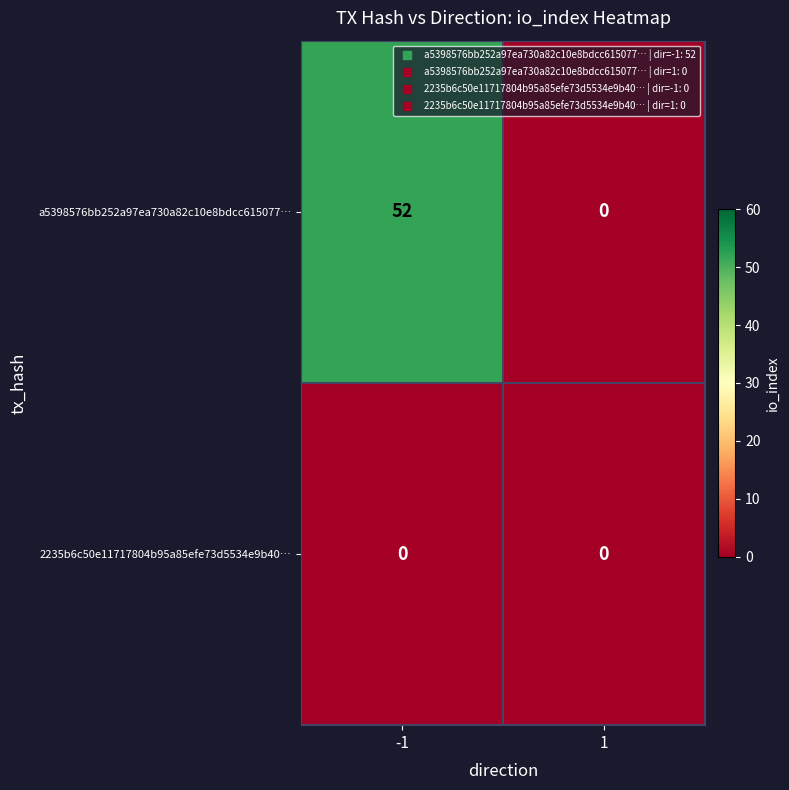

True or false: a5398576bb252a97ea730a82c10e8bdcc615077… has a value of 89 at -1.

False